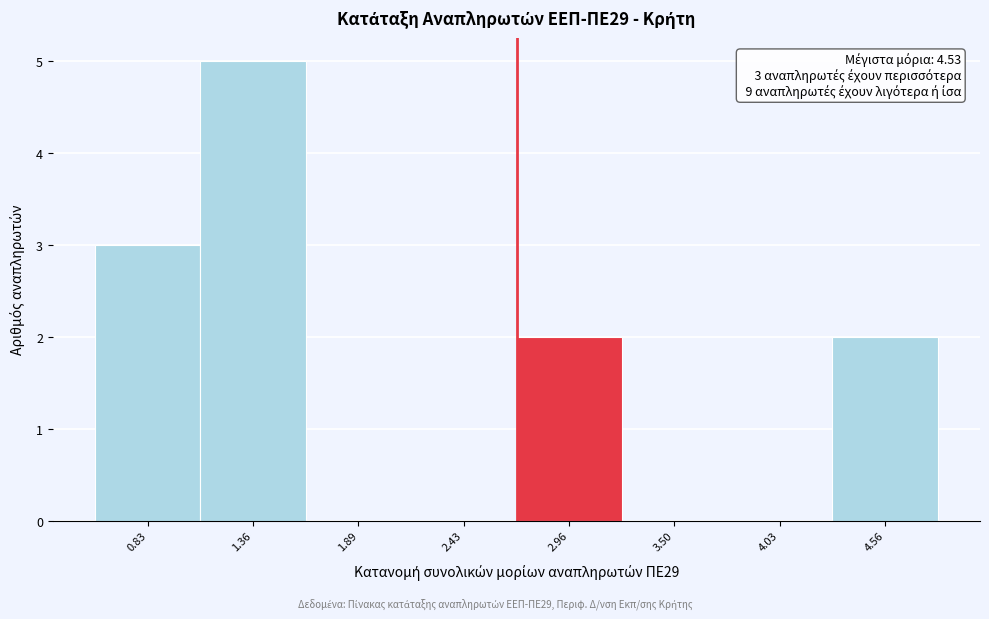

Which range on the x-axis has the tallest bar?

1.1 to 1.6